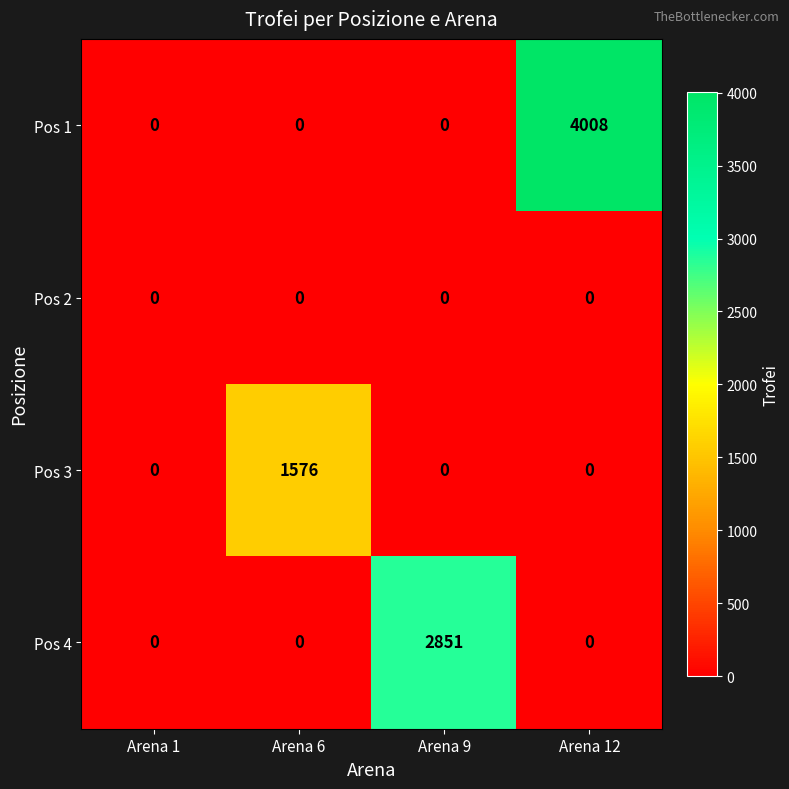

Reading left to right, list all the values displayed in this chart.

Pos 1: Arena 1=0	Arena 6=0	Arena 9=0	Arena 12=4008
Pos 2: Arena 1=0	Arena 6=0	Arena 9=0	Arena 12=0
Pos 3: Arena 1=0	Arena 6=1576	Arena 9=0	Arena 12=0
Pos 4: Arena 1=0	Arena 6=0	Arena 9=2851	Arena 12=0